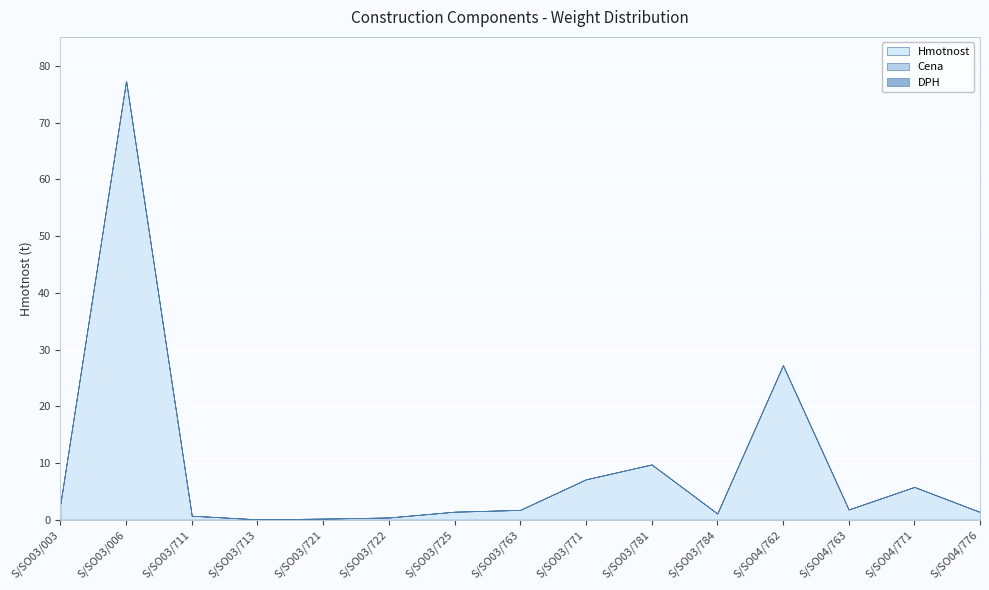

True or false: Cena and Hmotnost intersect in this chart.

False